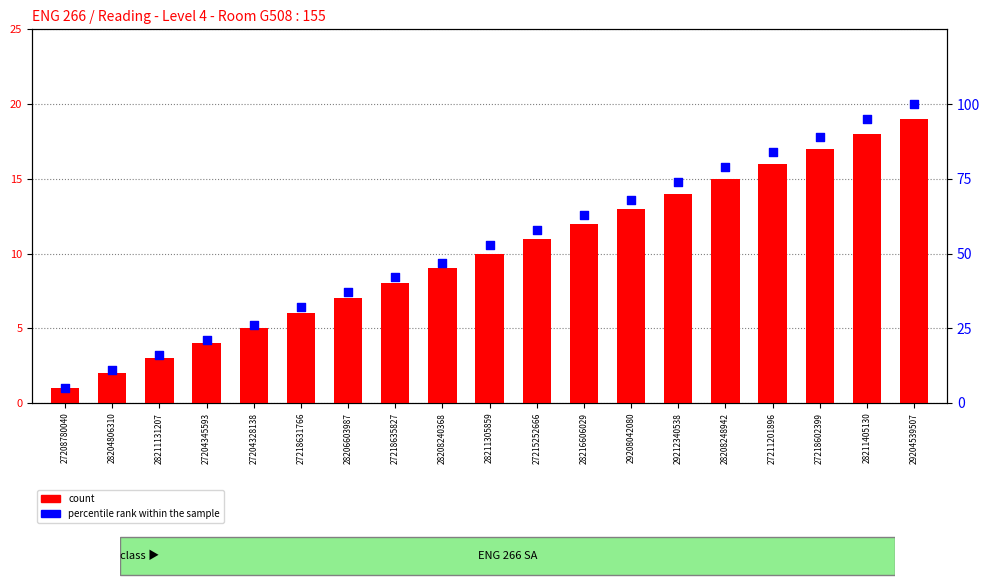

At how many categories does at least one series exceed 71?

6